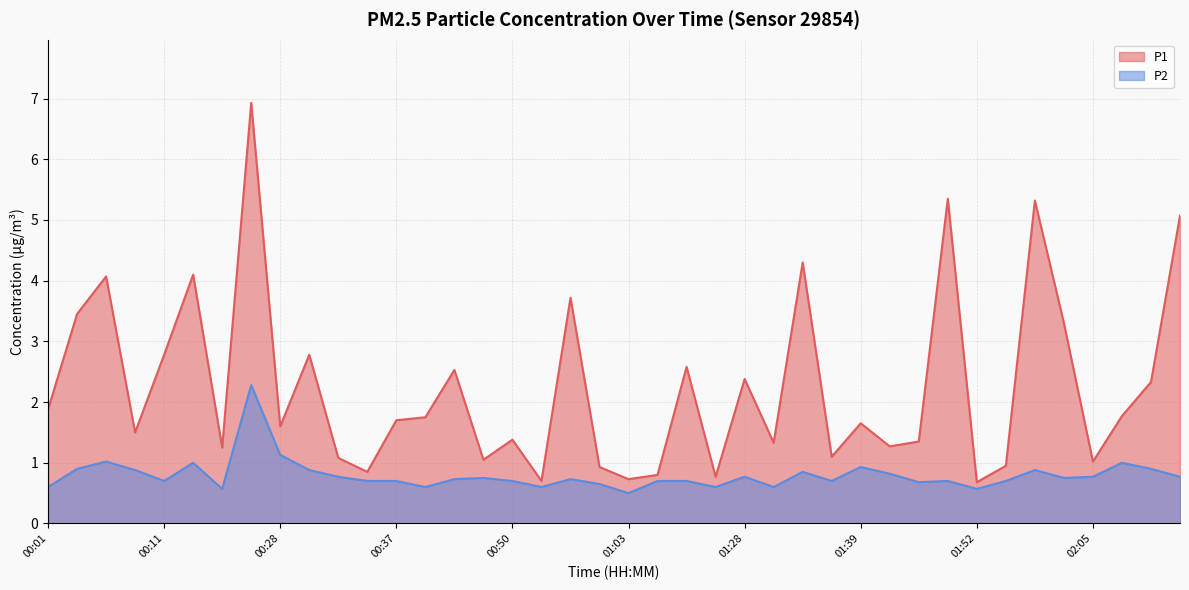

What is the difference between the highest and lowest values at 00:53?

0.1